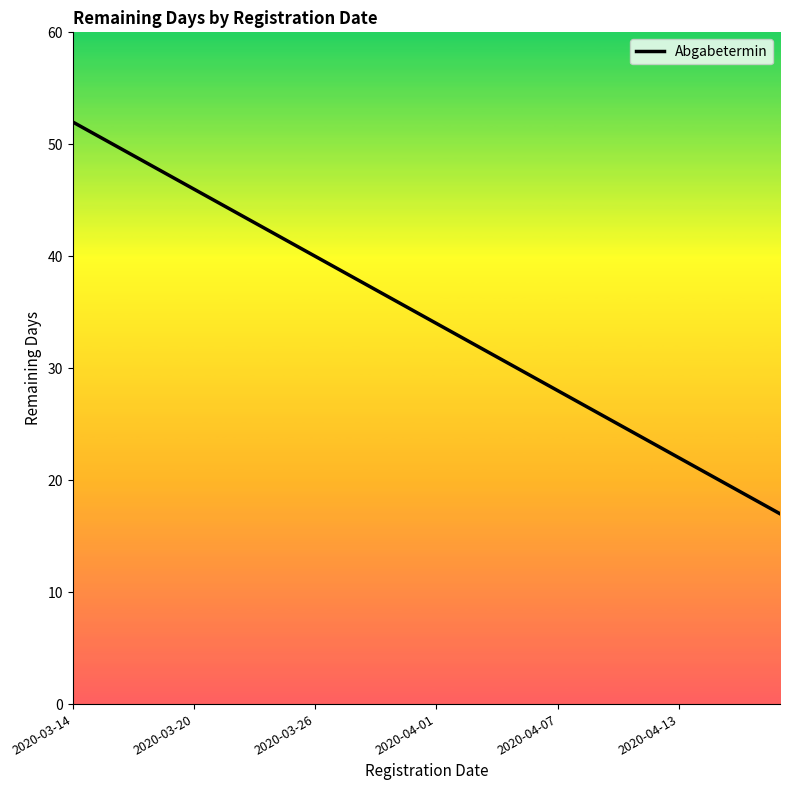

What is the difference between the maximum and minimum values?

35